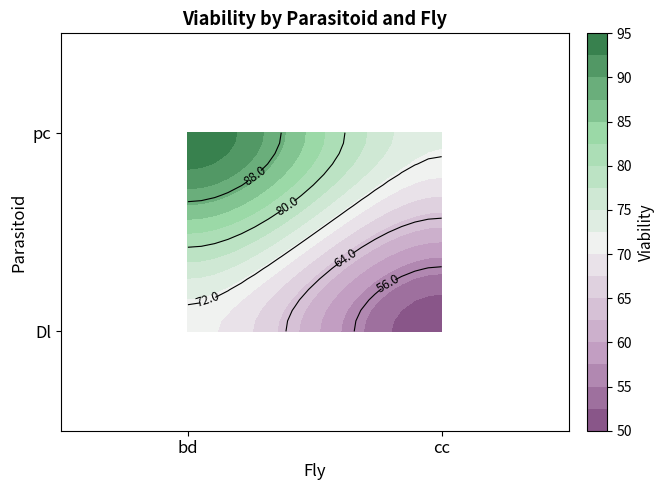

What is the average value of the pc_bd series?

94.6